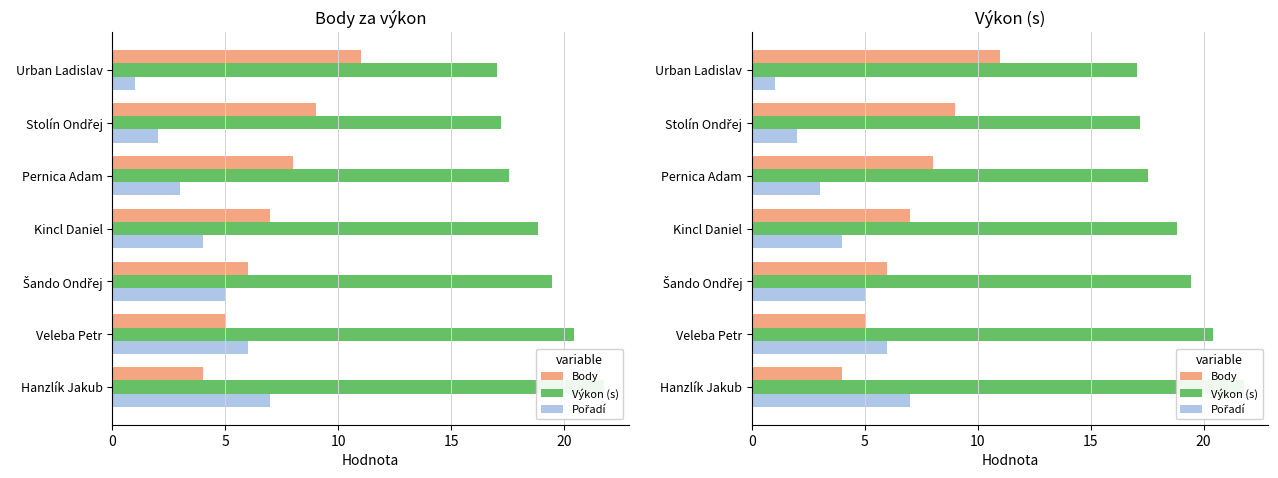

How many data points does each series have?

7